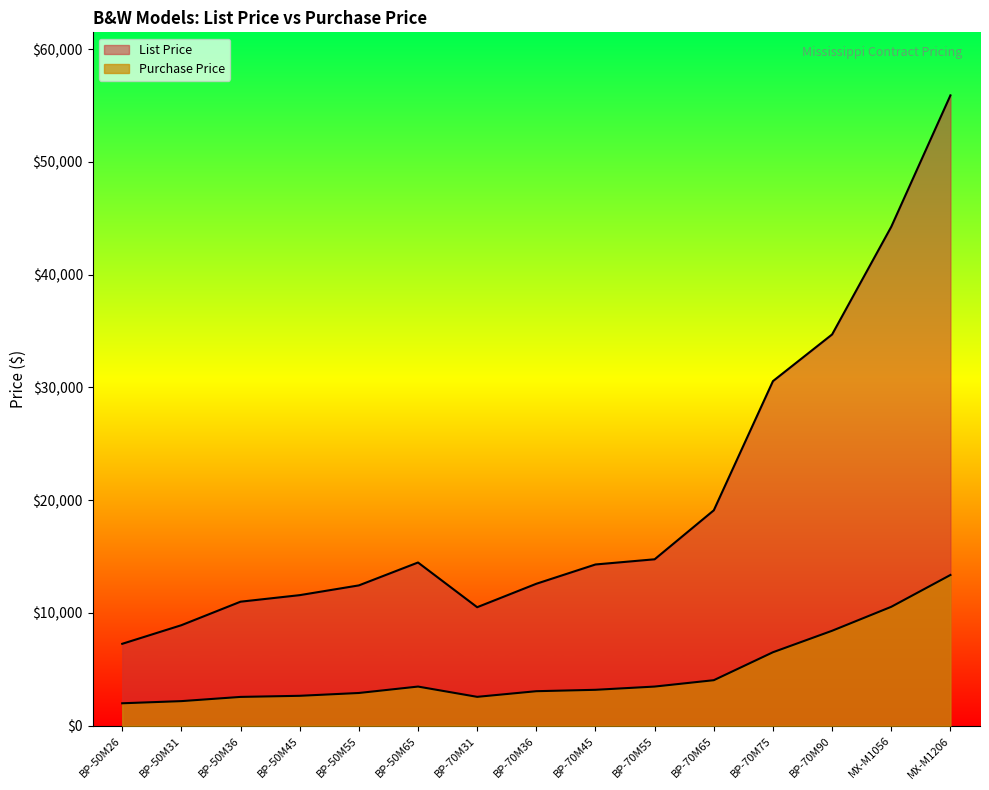

What is the label of the 14th point from the right?

BP-50M31